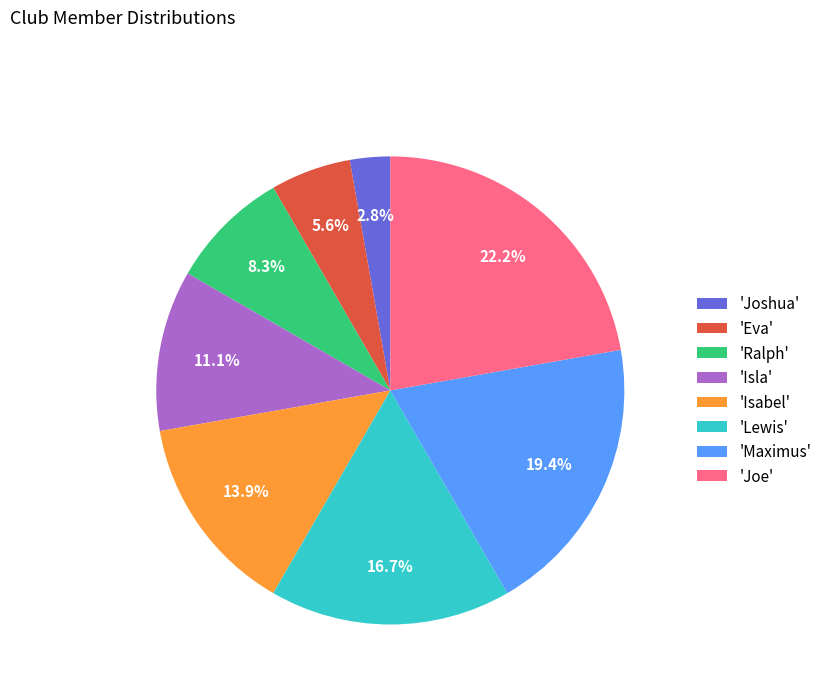

Which slice is the largest?

'Joe'